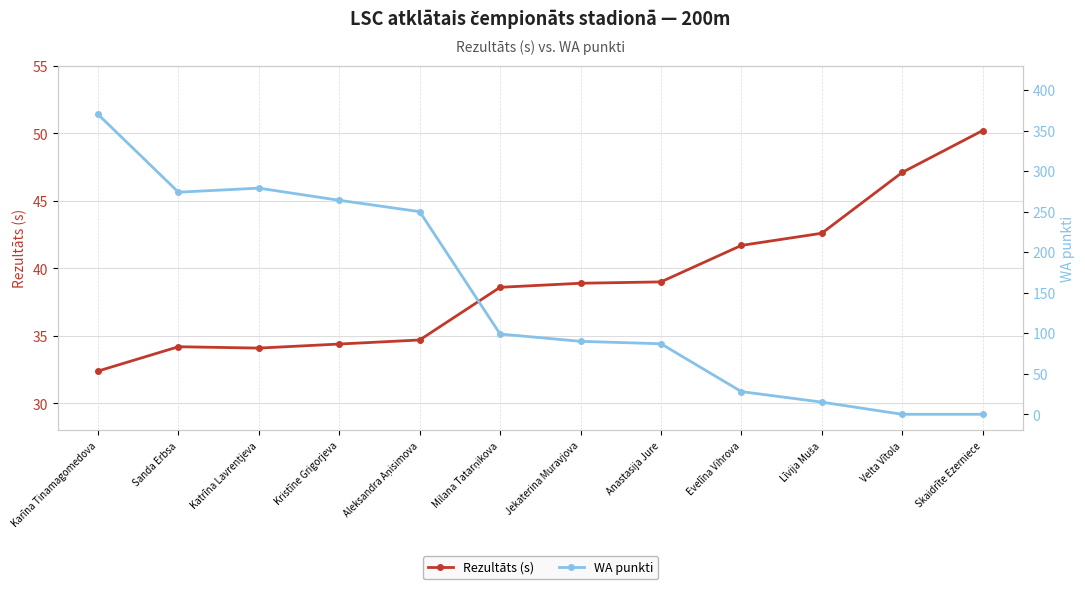

Is the value of Rezultāts (s) at Sanda Erbsa greater than the value of WA punkti at Milana Tatarņikova?

No